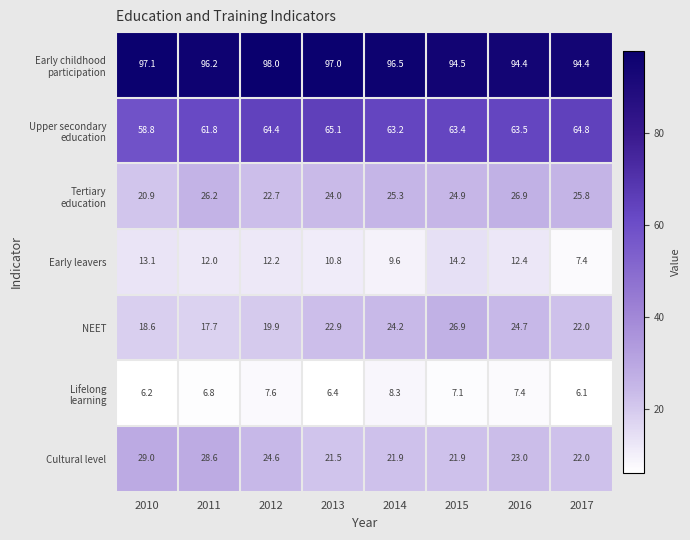

What is the sum of all Early leavers values?

91.7